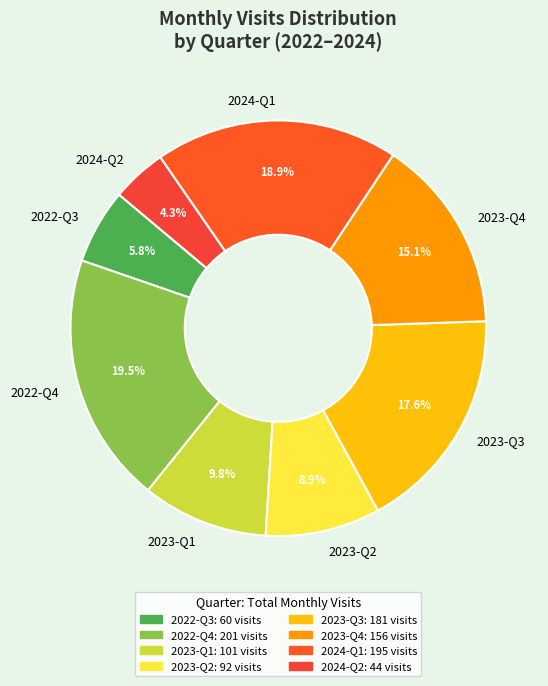

How much of the chart is everything except 2022-Q3?

94.2%